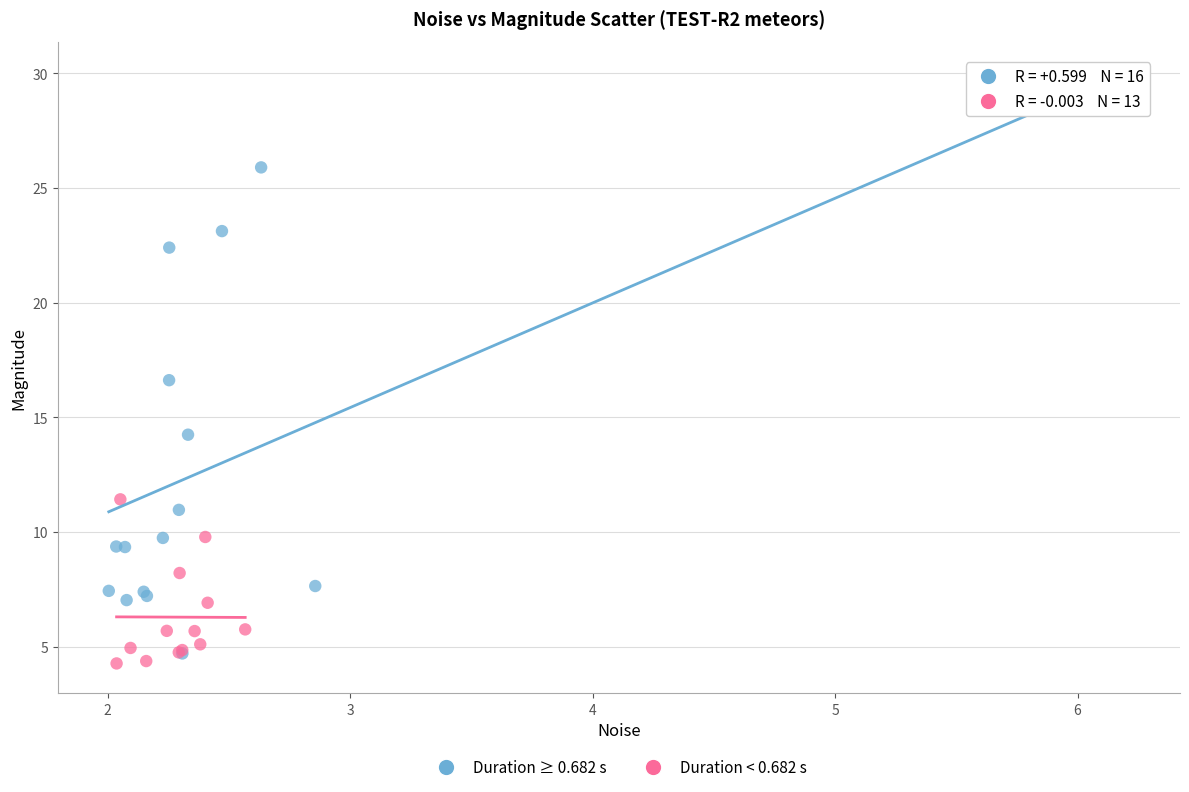

Which series has the largest Y range (max minus min)?

Duration ≥ 0.682 s